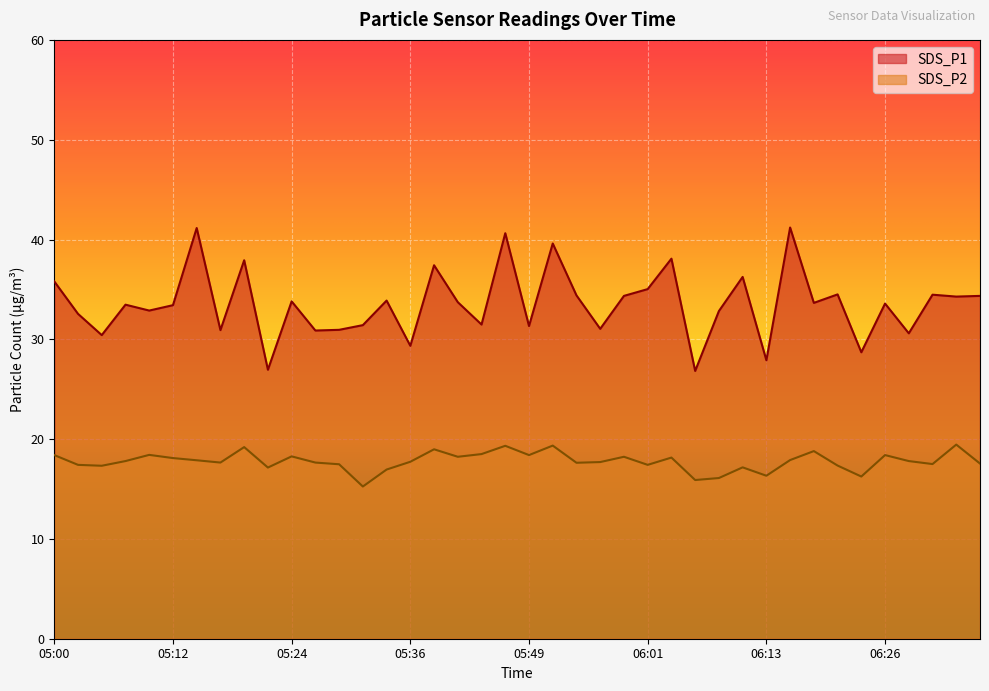

Which series has the largest range (max minus min)?

SDS_P1